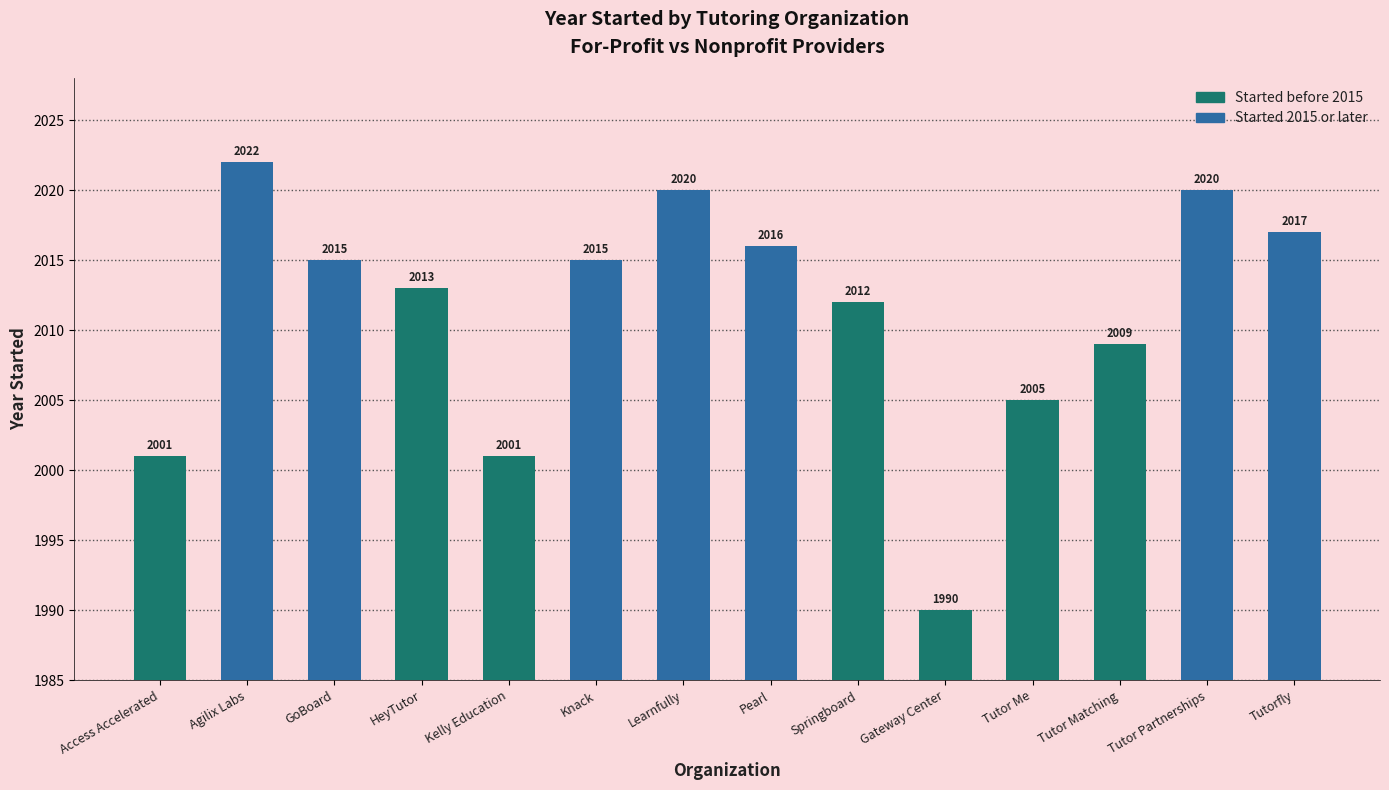

How many values are below 2015?

7